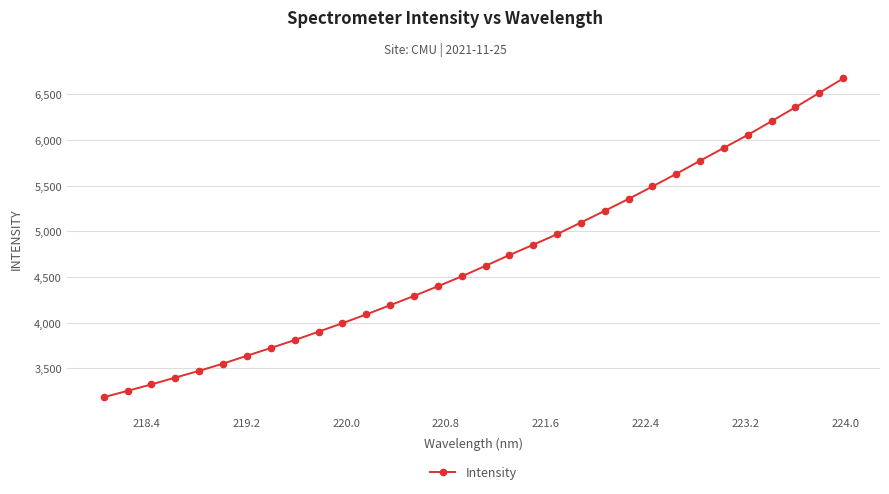

What is the value of the 15th point from the left?

4398.1